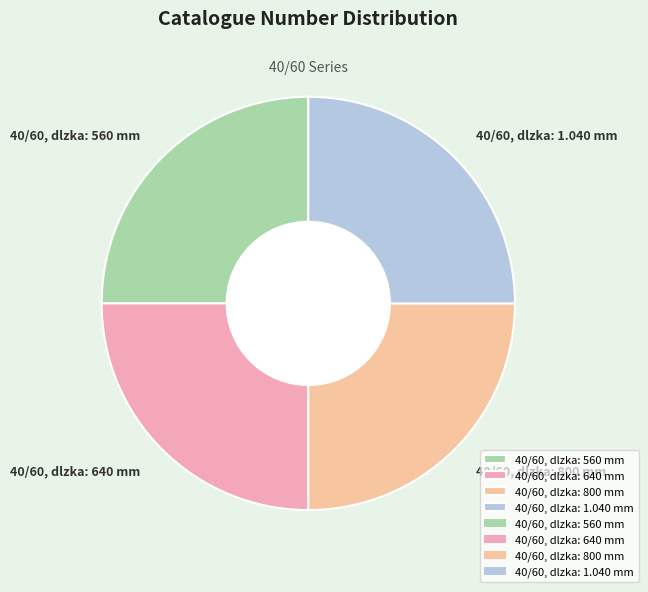

What is the ratio of the value at 40/60, dlzka: 560 mm to the value at 40/60, dlzka: 640 mm?

1.0